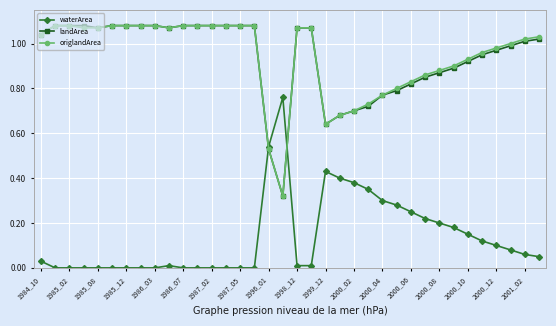

True or false: origlandArea and waterArea intersect in this chart.

True